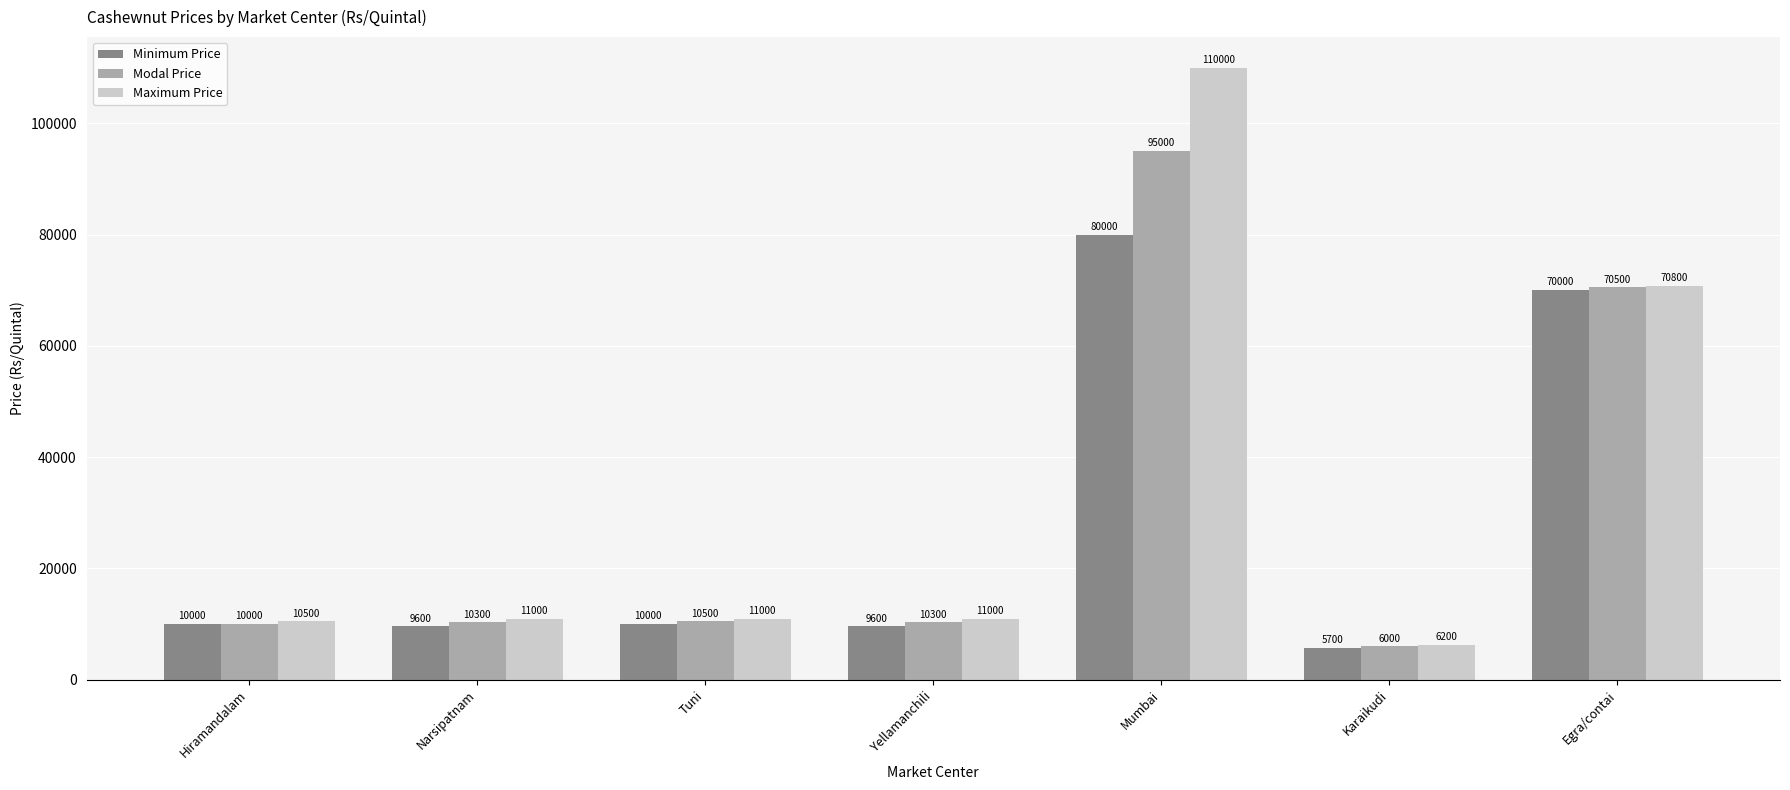

At how many categories does at least one series exceed 85942?

1